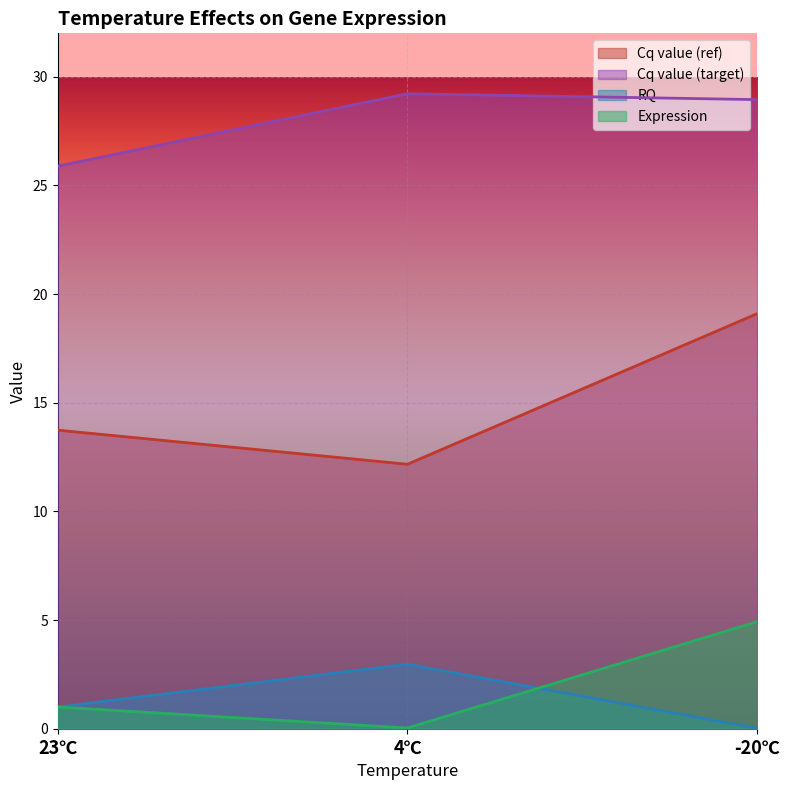

Rank the series at 23℃ from lowest to highest value.

RQ, Expression, Cq value (ref), Cq value (target)